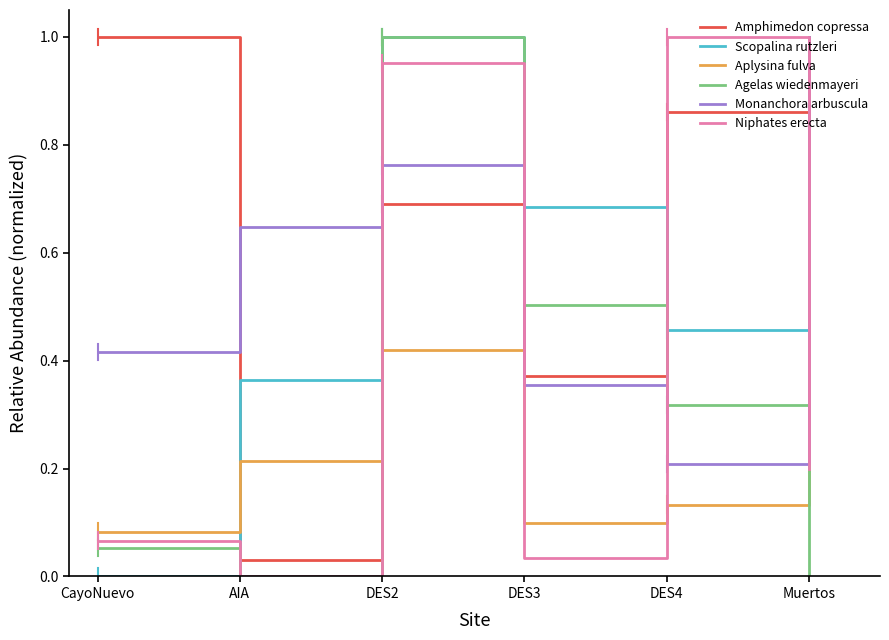

How many times do Monanchora arbuscula and Niphates erecta cross each other?

4